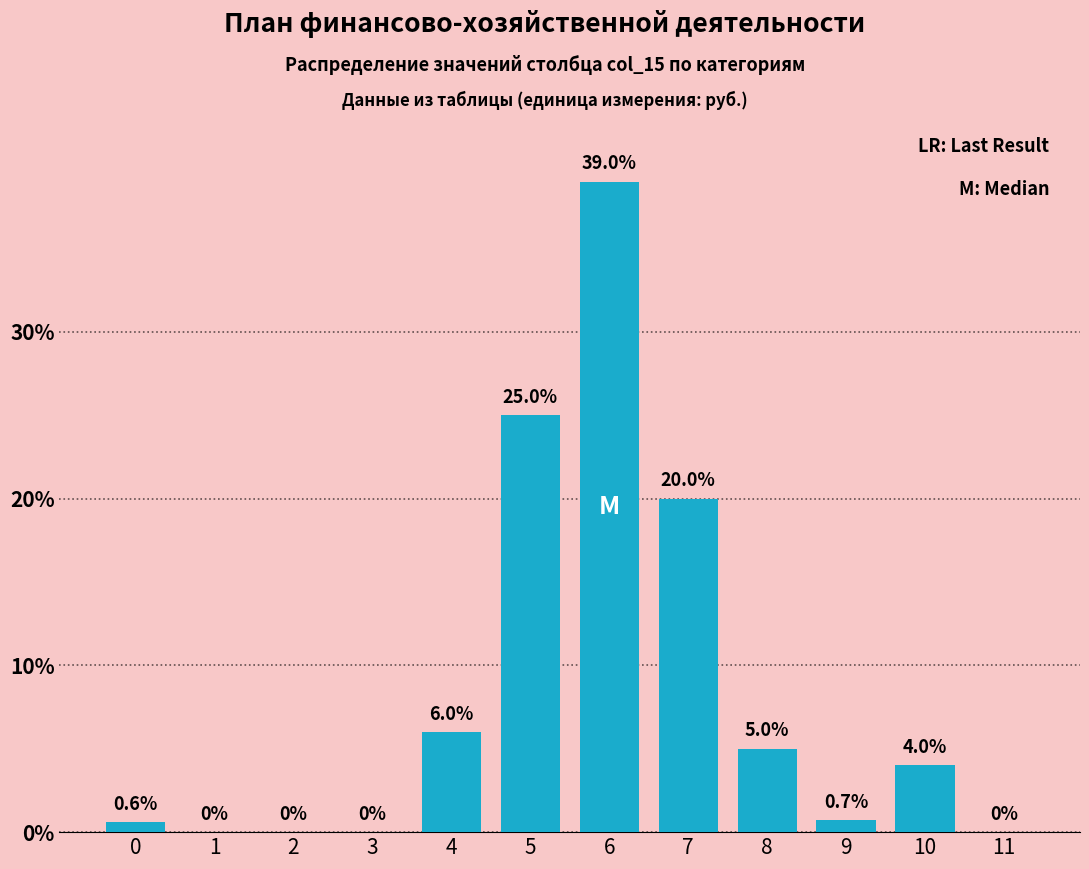

Reading right to left, list all the values displayed in this chart.

11=0.0	10=4.0	9=0.7	8=5.0	7=20.0	6=39.0	5=25.0	4=6.0	3=0.0	2=0.0	1=0.0	0=0.6